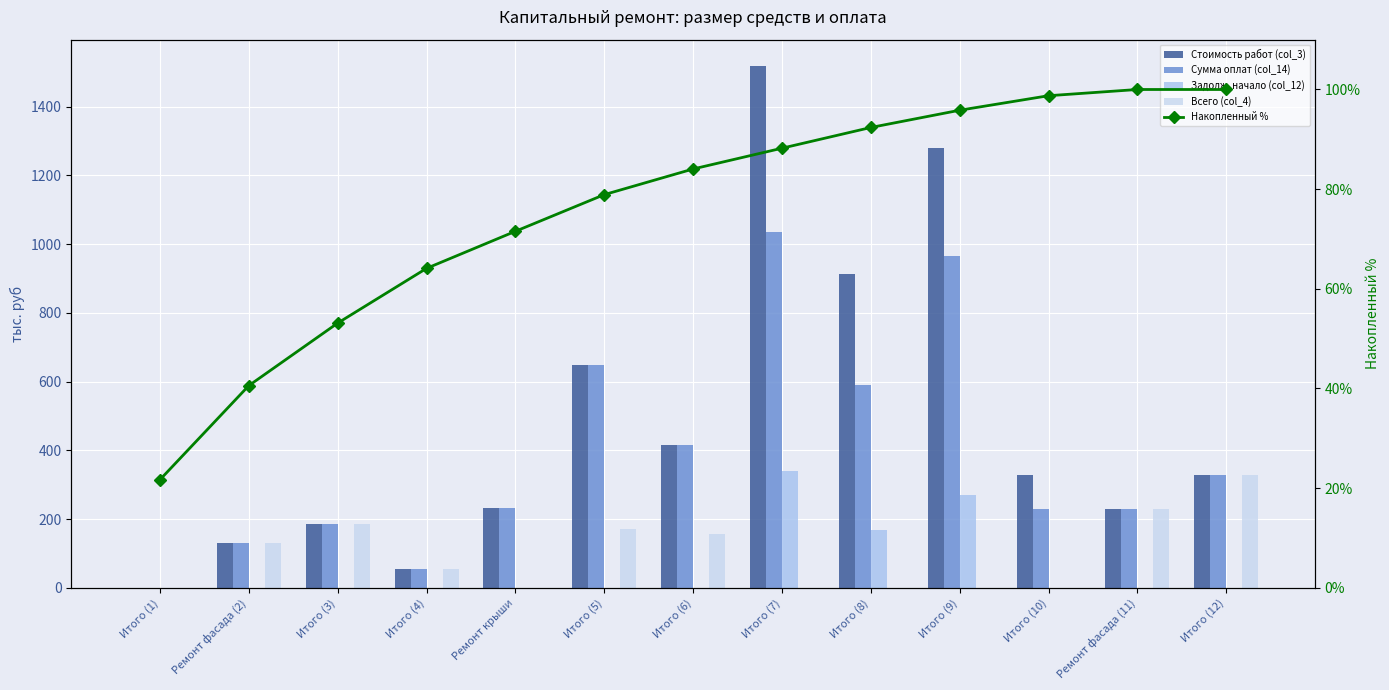

Reading left to right, what are all the values shown in this chart?

Стоимость работ (col_3): 0.0	129.4	184.9	55.5	230.9	647.1	417.1	1519.3	913.4	1279.8	326.9	228.8	326.9
Сумма оплат (col_14): 0.0	129.4	184.9	55.5	230.9	647.1	417.1	1034.7	590.4	966.7	228.8	228.8	326.9
Задолж. начало (col_12): 0.0	0.0	0.0	0.0	0.0	0.0	0.0	339.1	168.7	270.9	0.0	0.0	0.0
Всего (col_4): 0.0	129.4	184.9	55.5	0.0	170.1	157.7	0.0	0.0	0.0	0.0	228.8	326.9
Накопленный %: 21.7	40.6	53.1	64.1	71.5	78.9	84.1	88.2	92.4	95.8	98.8	100.0	100.0